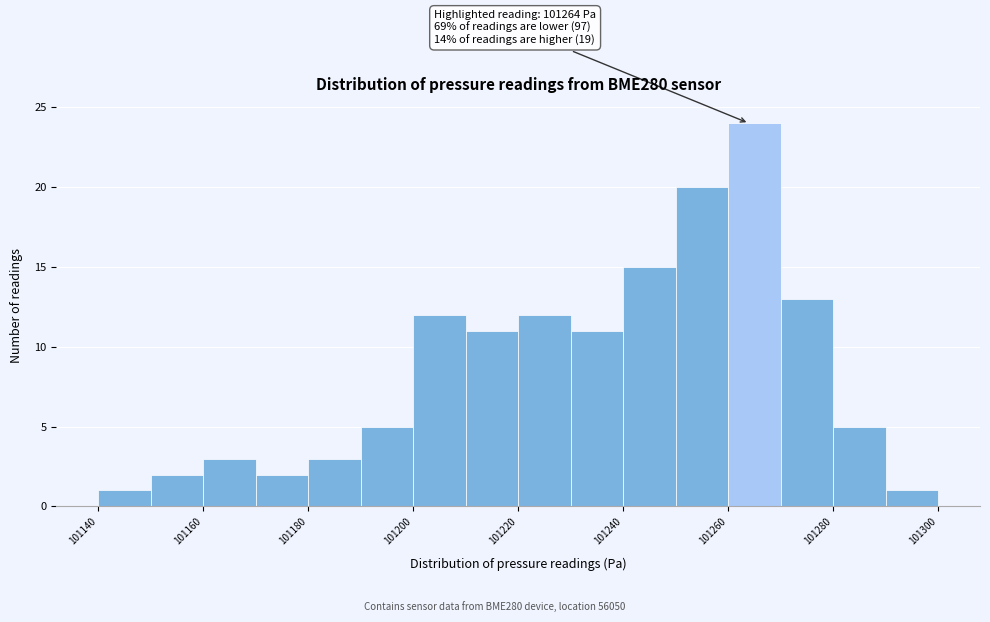

Which range on the x-axis has the tallest bar?

101260 to 101270